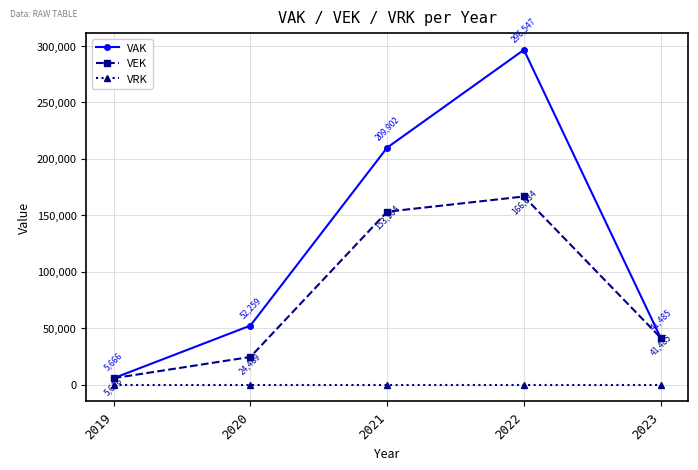

At which label is VEK closest to 86150?

2023